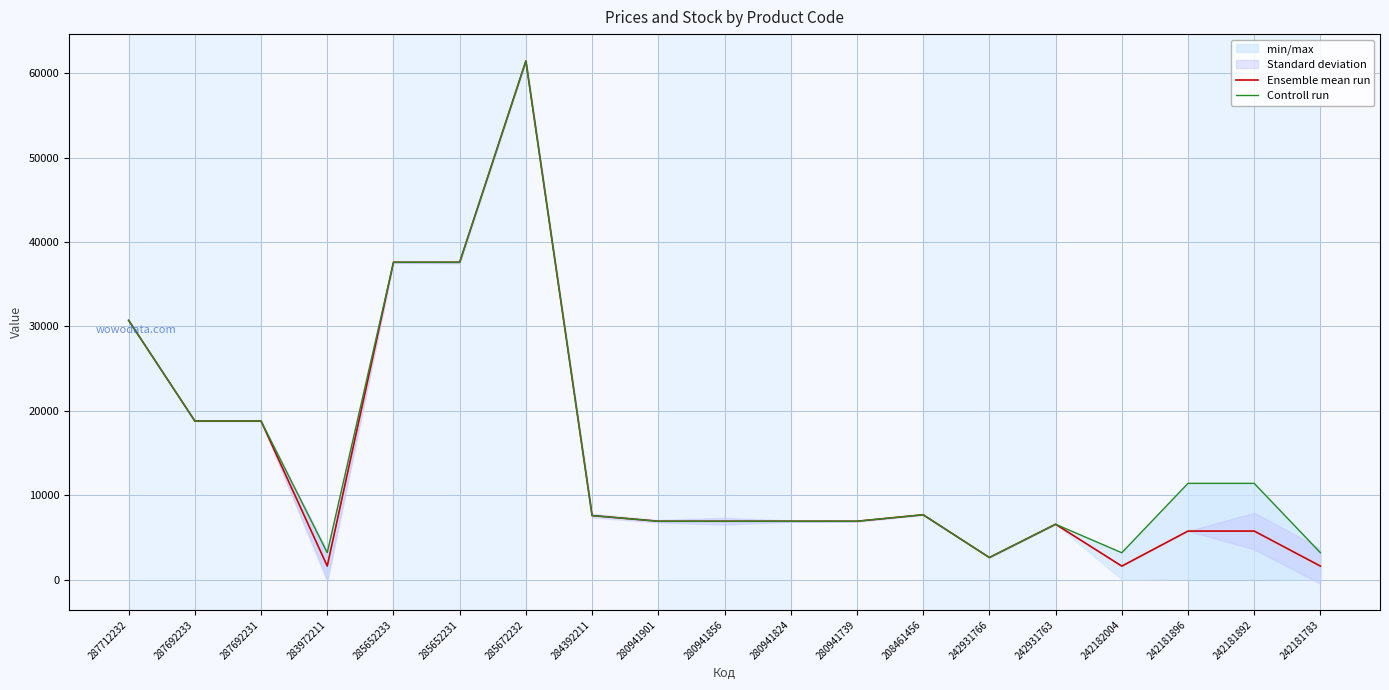

True or false: Controll run and Ensemble mean run intersect in this chart.

False